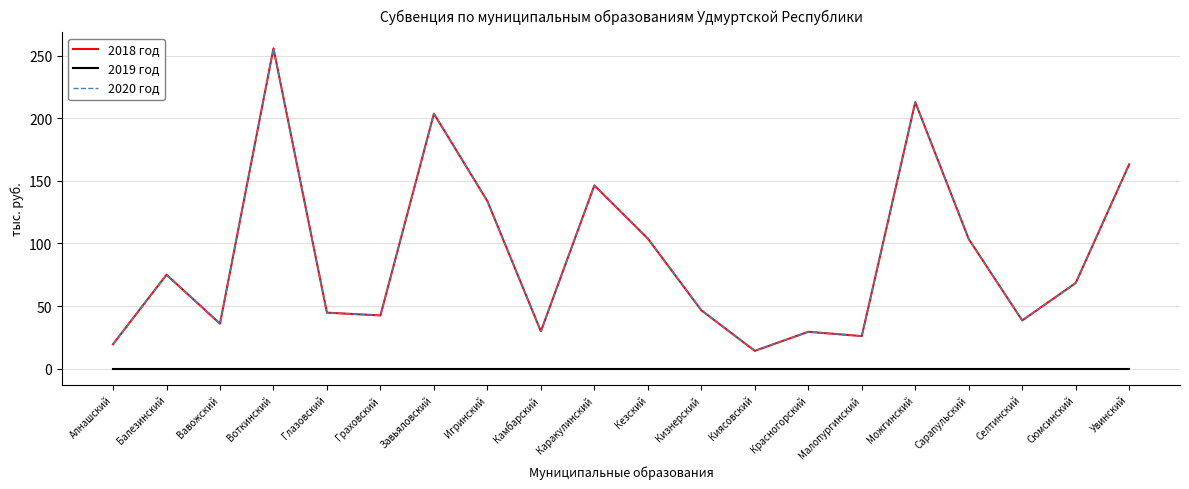

True or false: 2019 год has a value of 0.0 at Увинский.

True